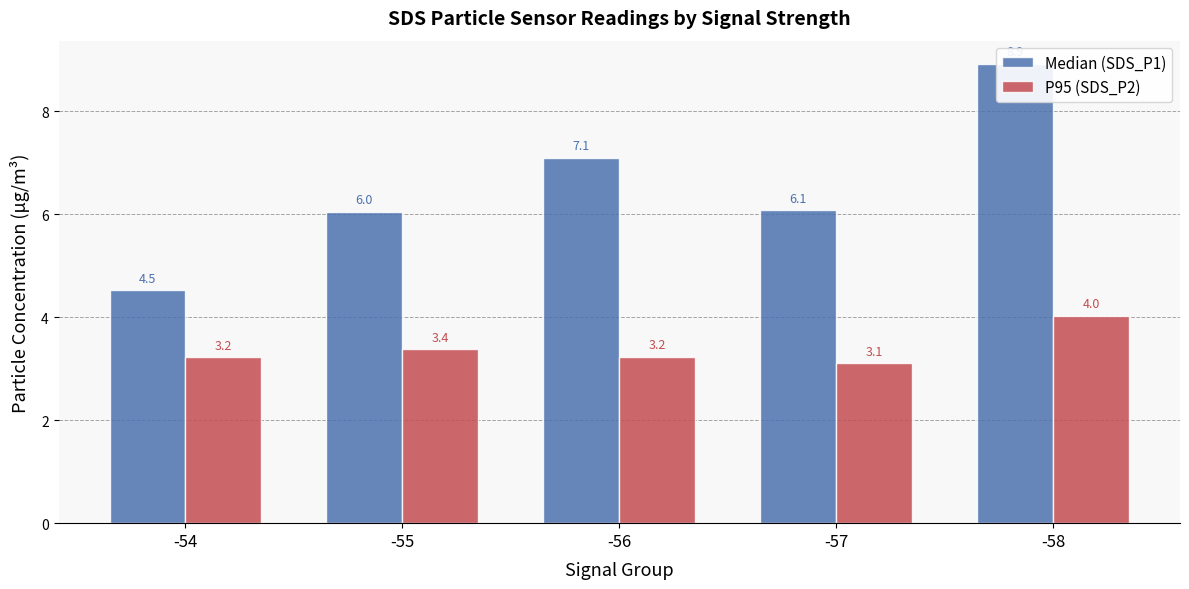

Which series has the largest total across all categories?

Median (SDS_P1)